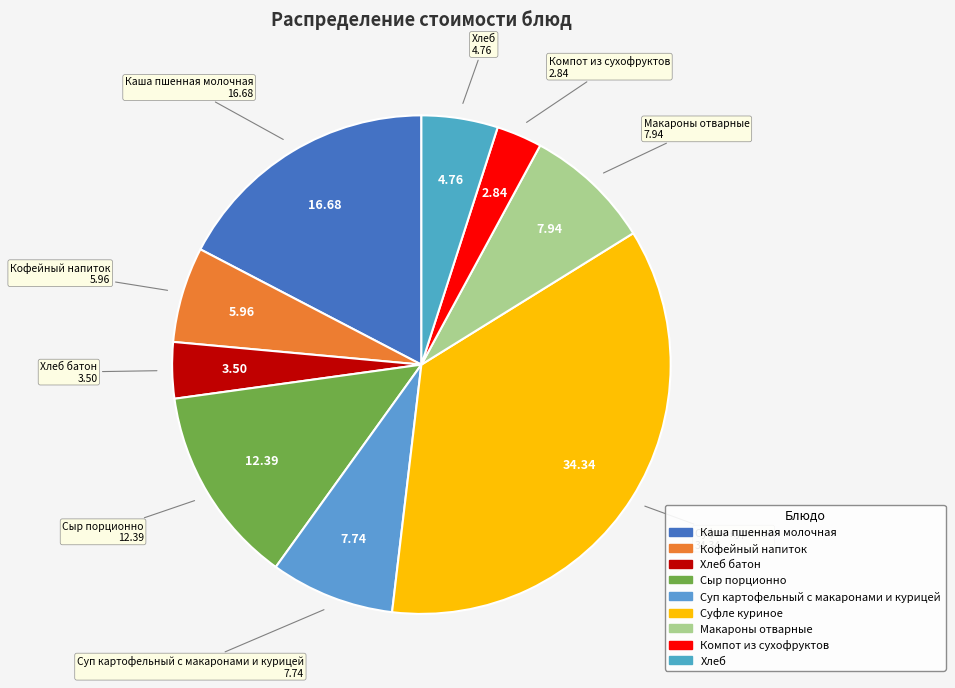

Which slice is the smallest?

Компот из сухофруктов